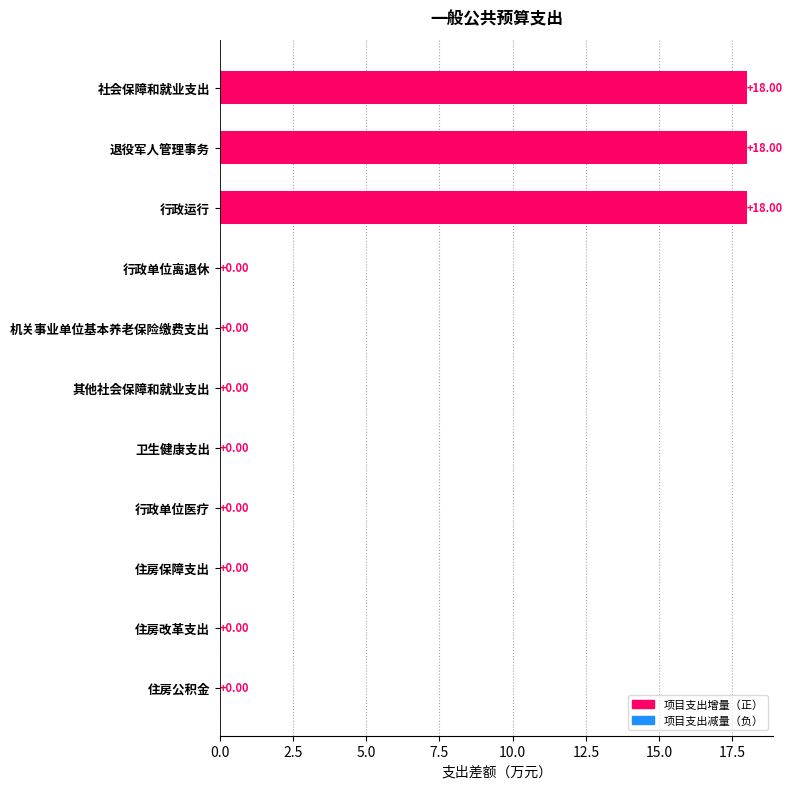

What is the sum of all values?

54.0